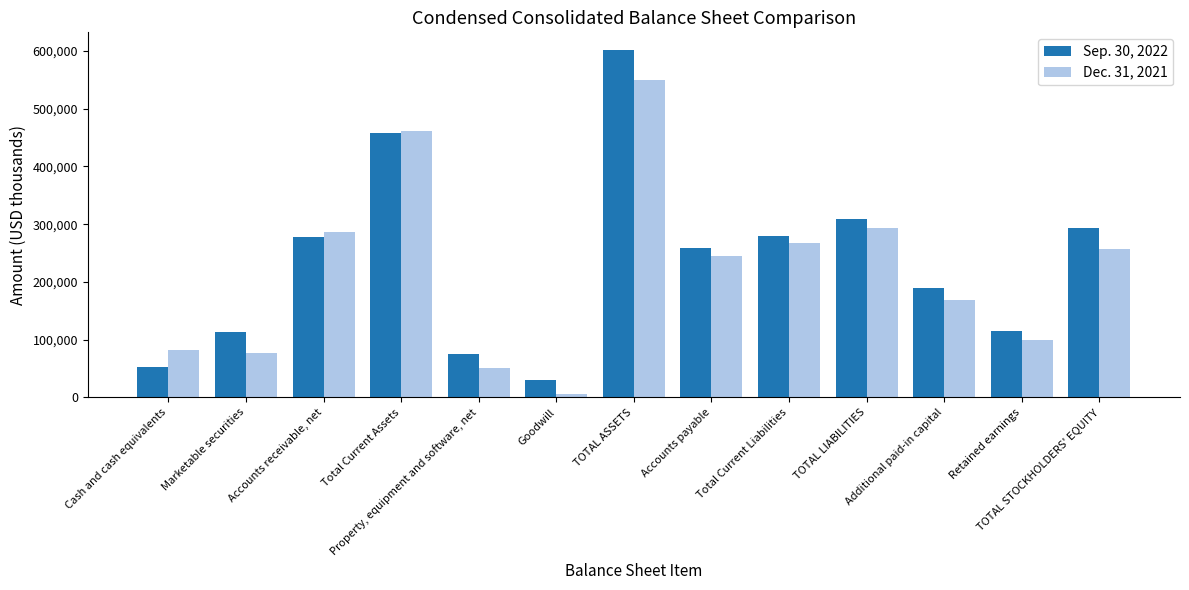

What is the highest value of the Sep. 30, 2022 series?

602164